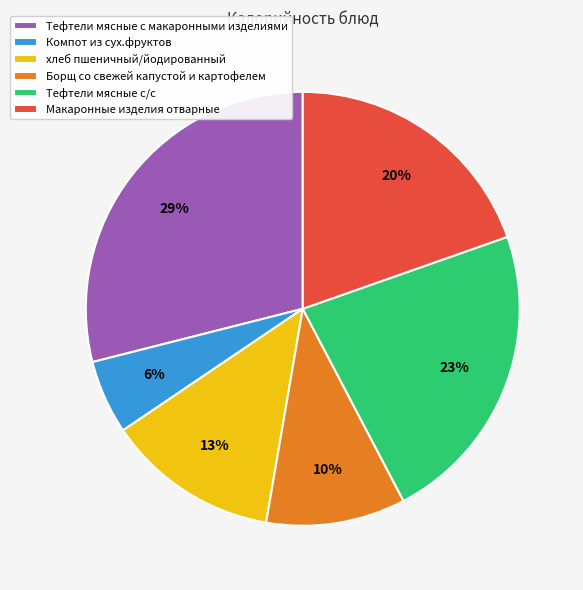

To the nearest percent, what percentage of the pie is Борщ со свежей капустой и картофелем?

10%